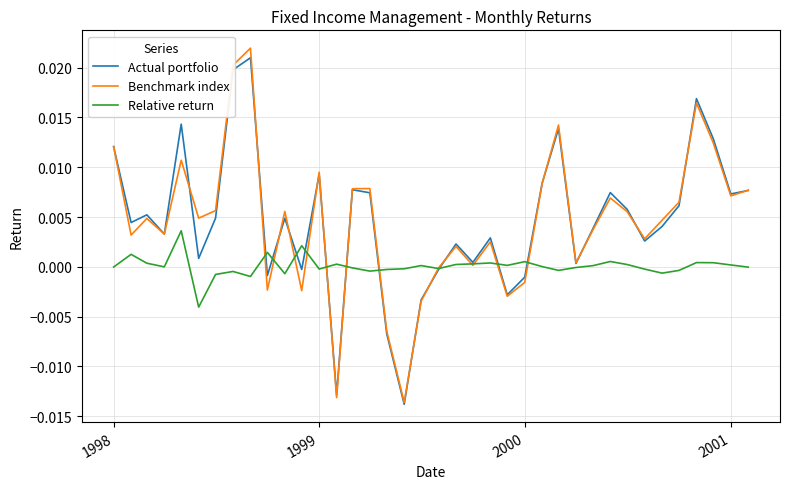

What are all the series names shown in the legend?

Actual portfolio, Benchmark index, Relative return